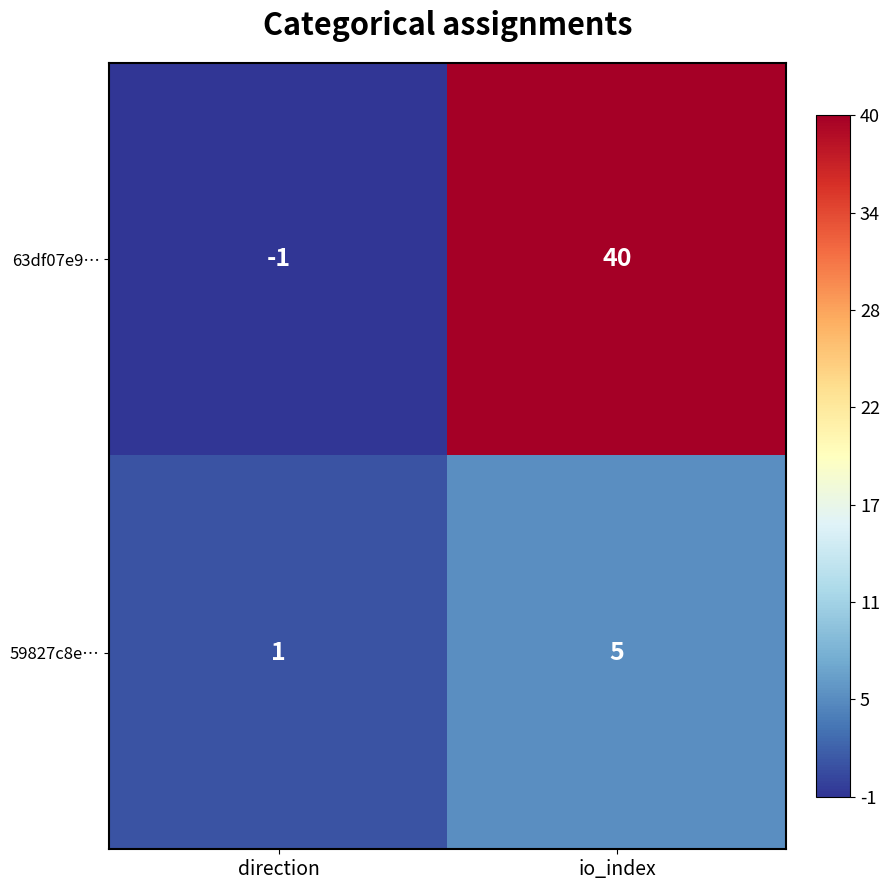

Which category has the highest value across all series?

io_index